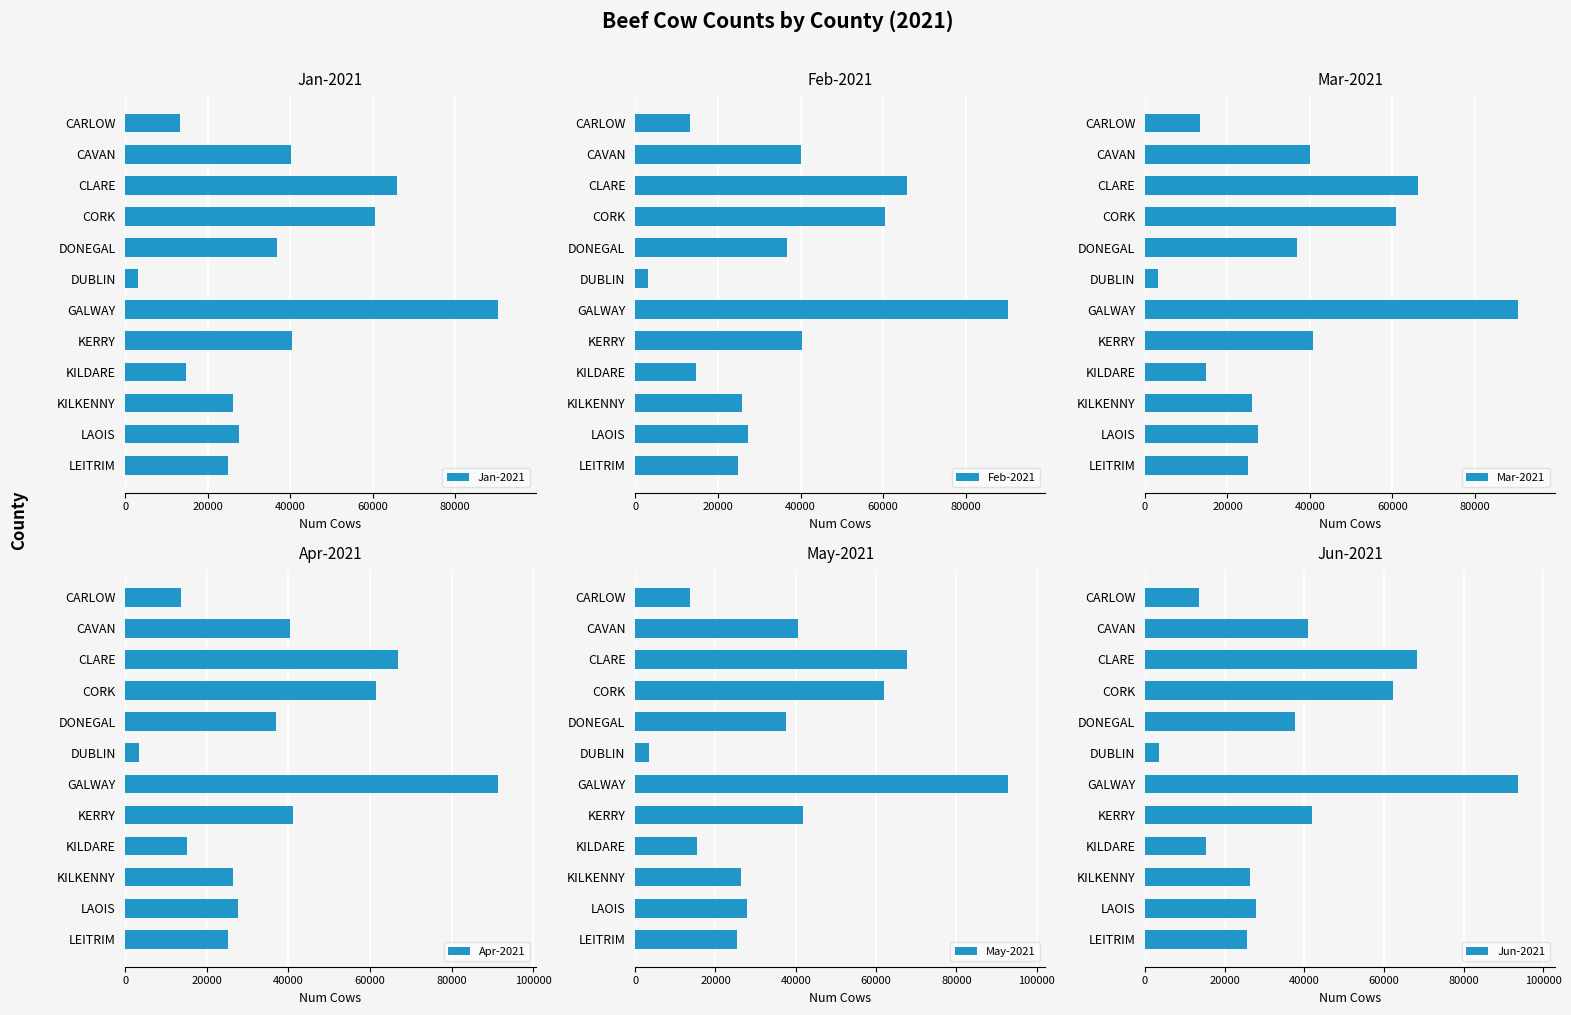

What is the highest value of the Jan-2021 series?

90438